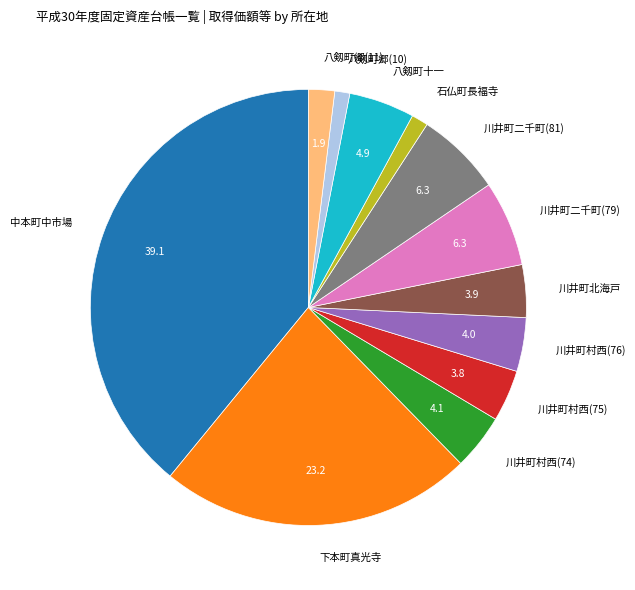

The 川井町村西(74) slice represents 4% of the pie. True or false?

True